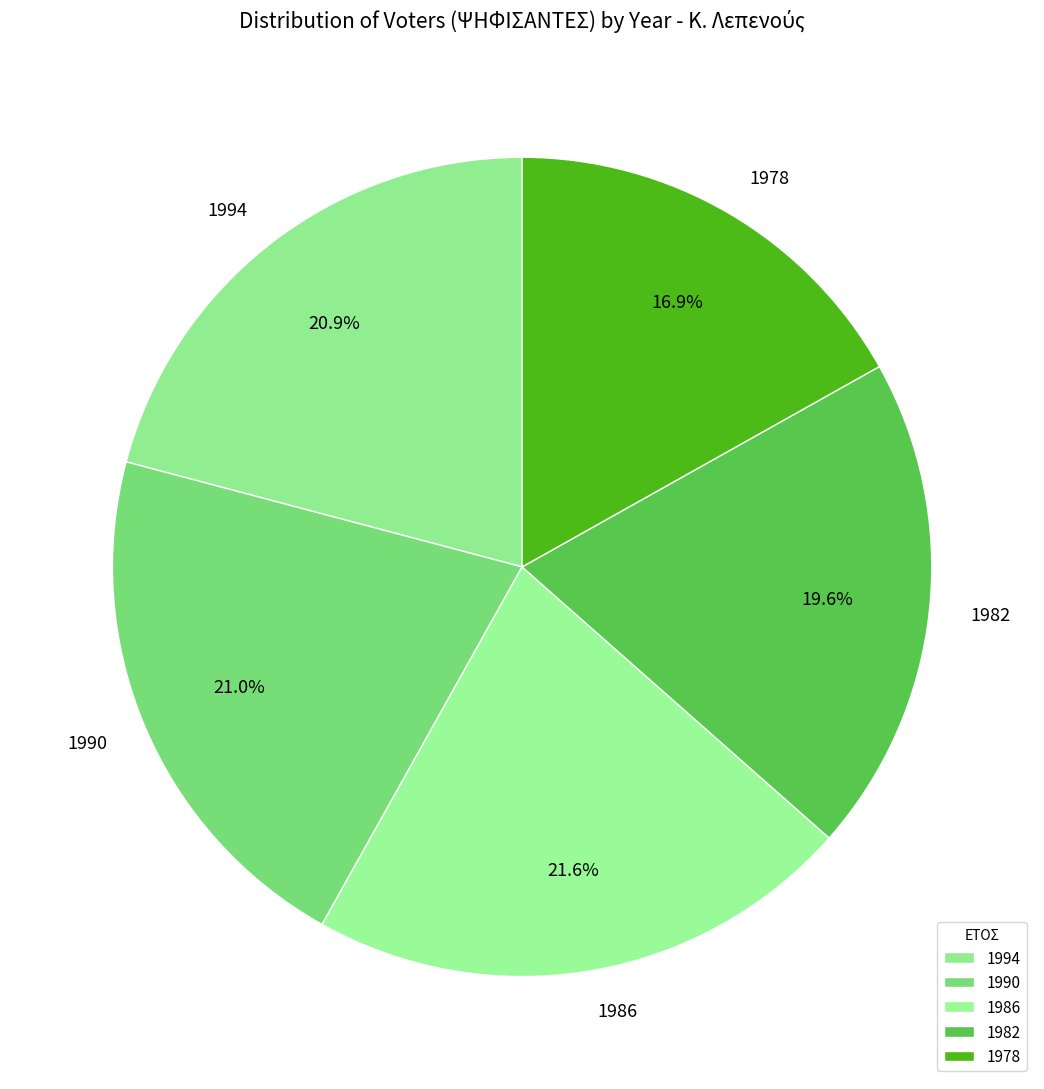

How many segments does this pie chart have?

5